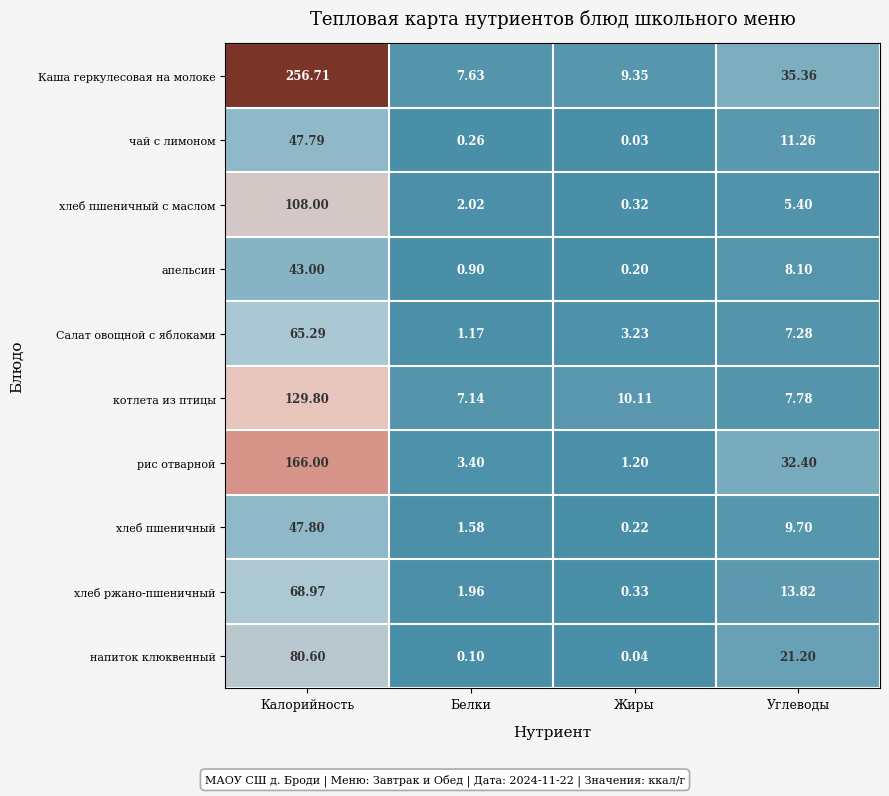

At how many categories does at least one series exceed 104?

1